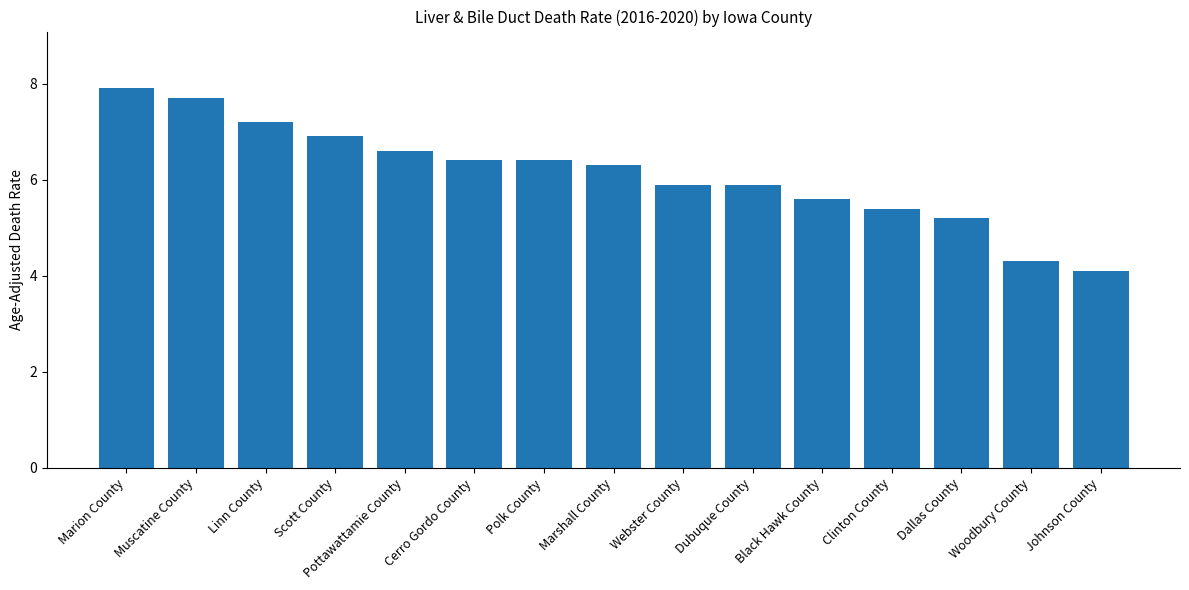

At which label does the data first exceed 6?

Marion County